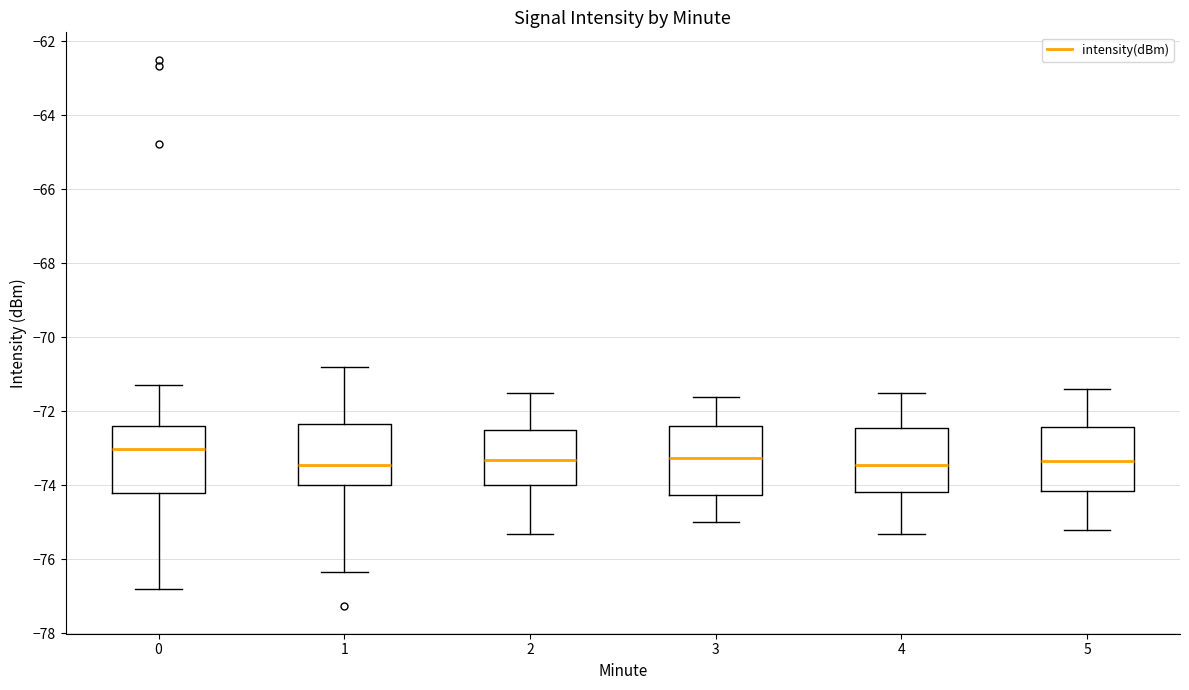

Where is the lower edge of the box at x = 4 on the y-axis? The values are not printed on the chart, so give them approximately, as read against the axis.

-74.2